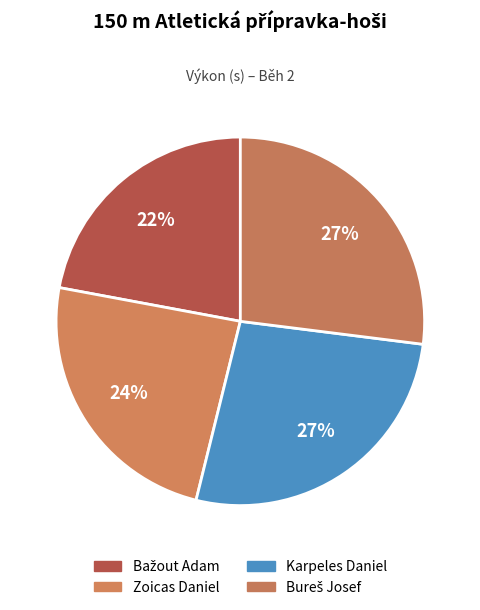

What is the change in value from Bažout Adam to Bureš Josef?

+5.0